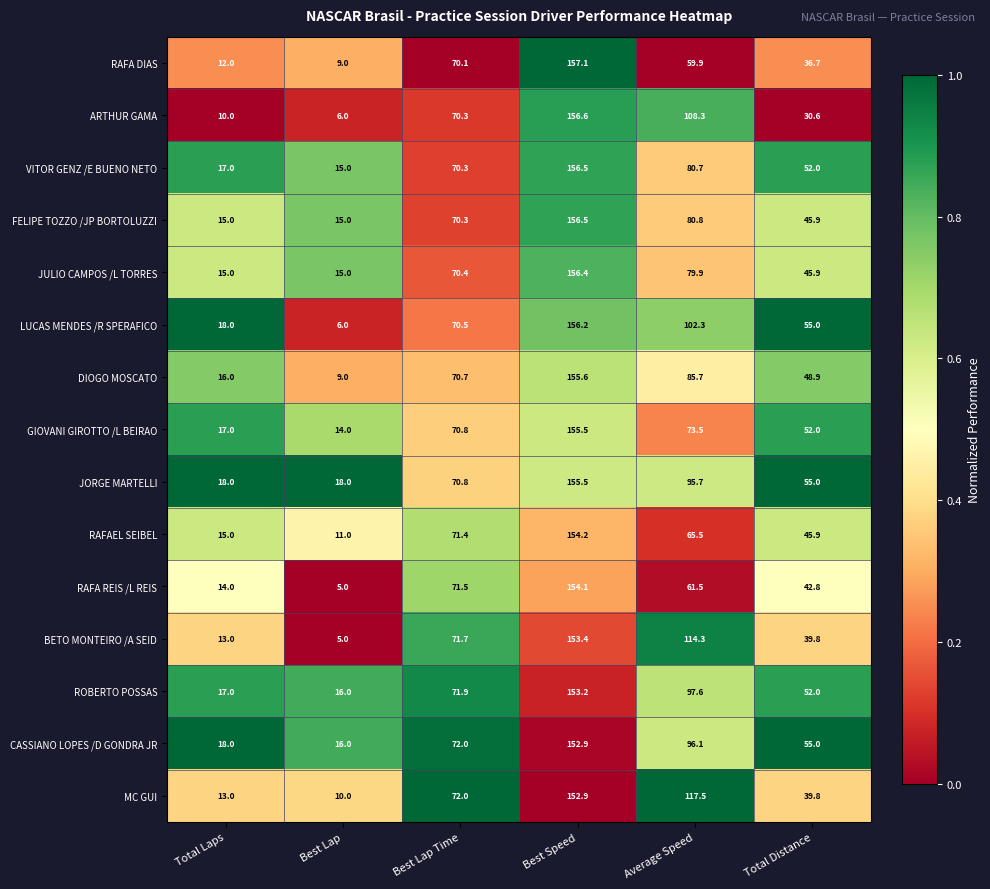

Count the number of categories in the chart.

6